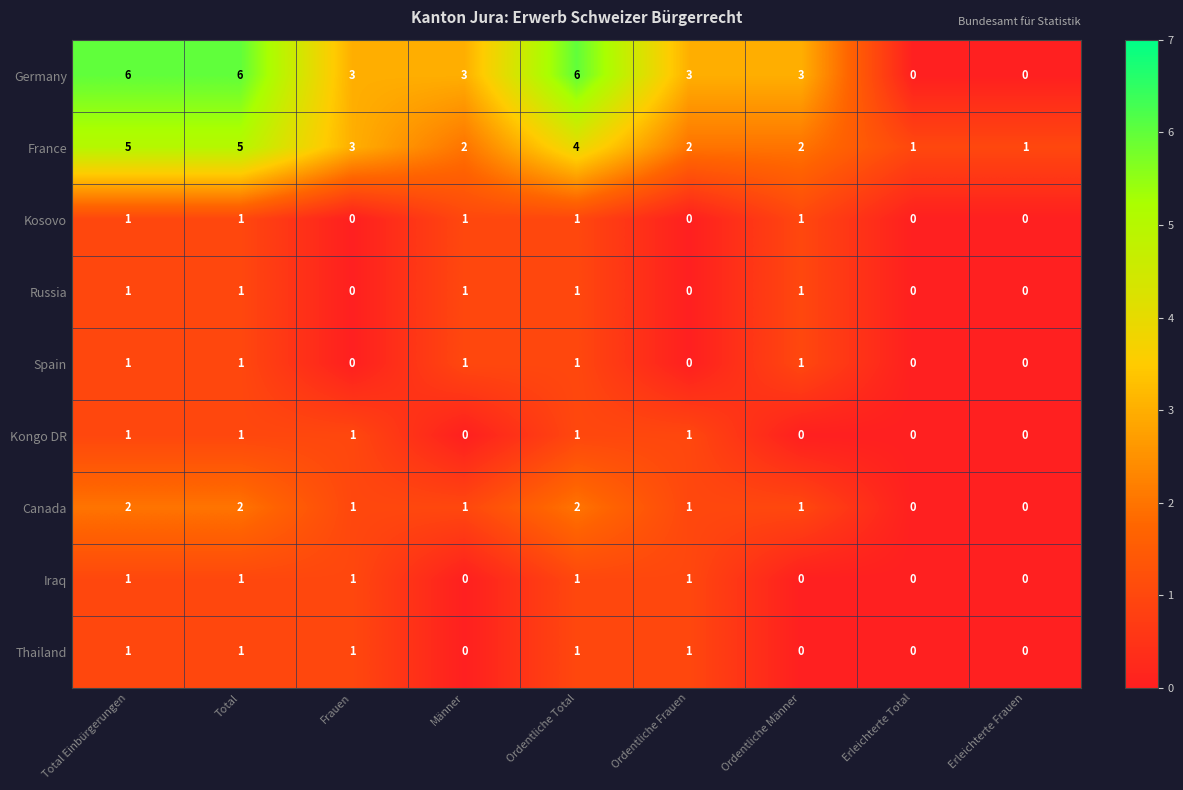

What is the sum of all Spain values?

5